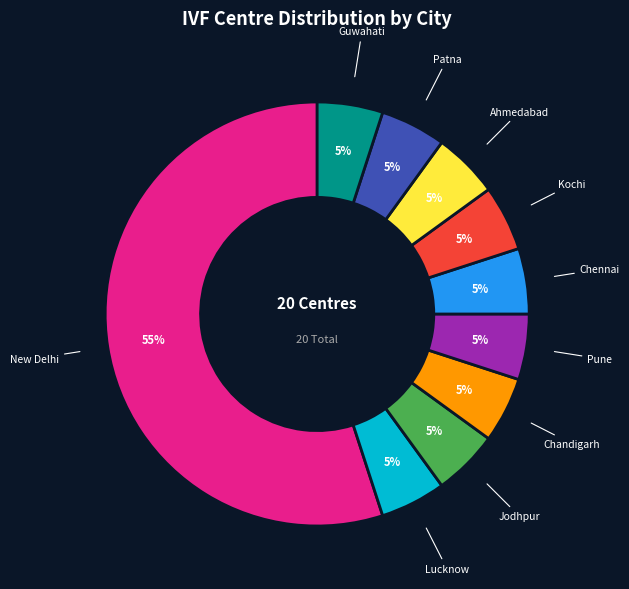

How many segments does this pie chart have?

10